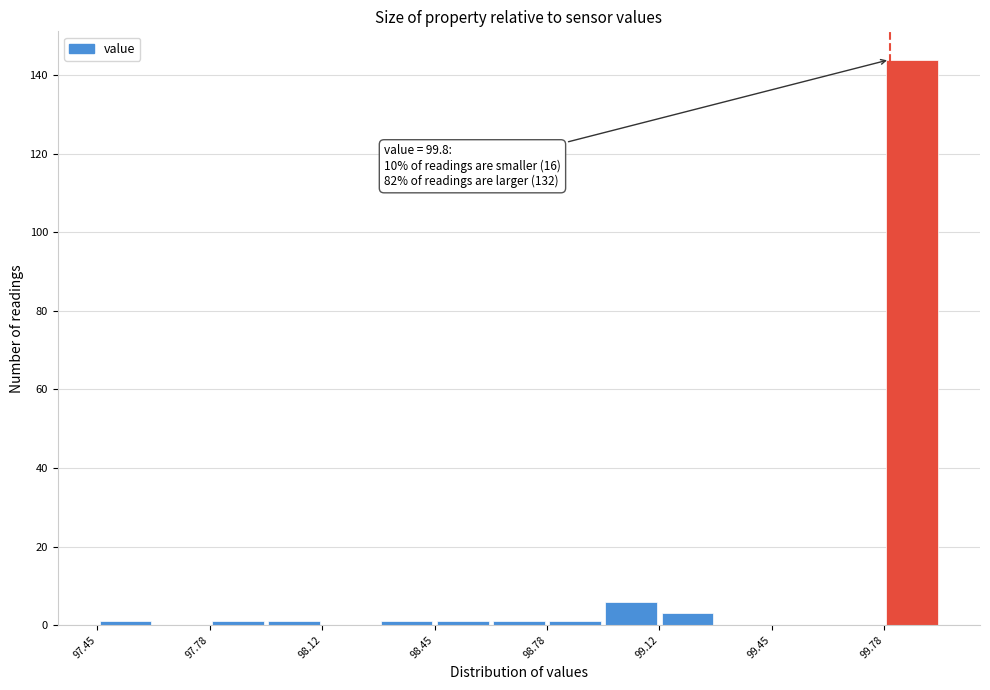

Read against the x-axis, roughly where is the centre of the tallest bar?

99.85